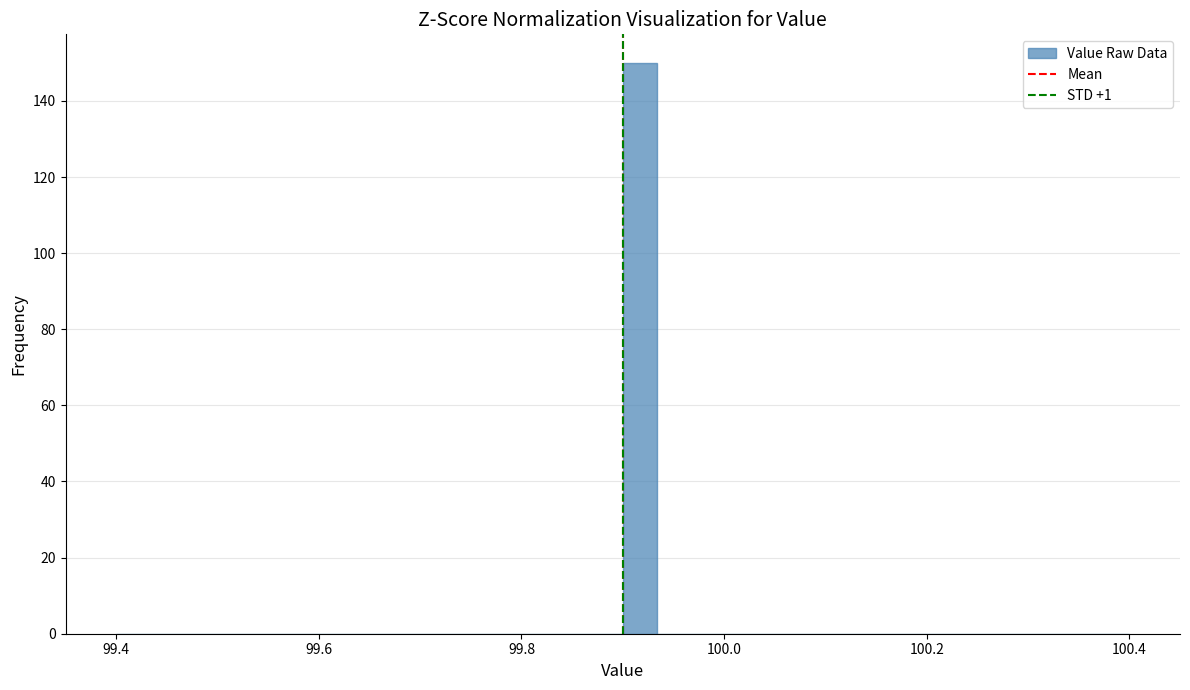

Read against the x-axis, roughly where is the centre of the tallest bar?

99.92